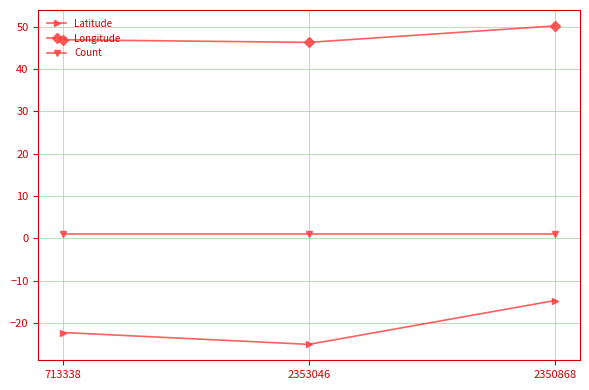

Between 2353046 and 2350868, which series saw the biggest shift?

Latitude